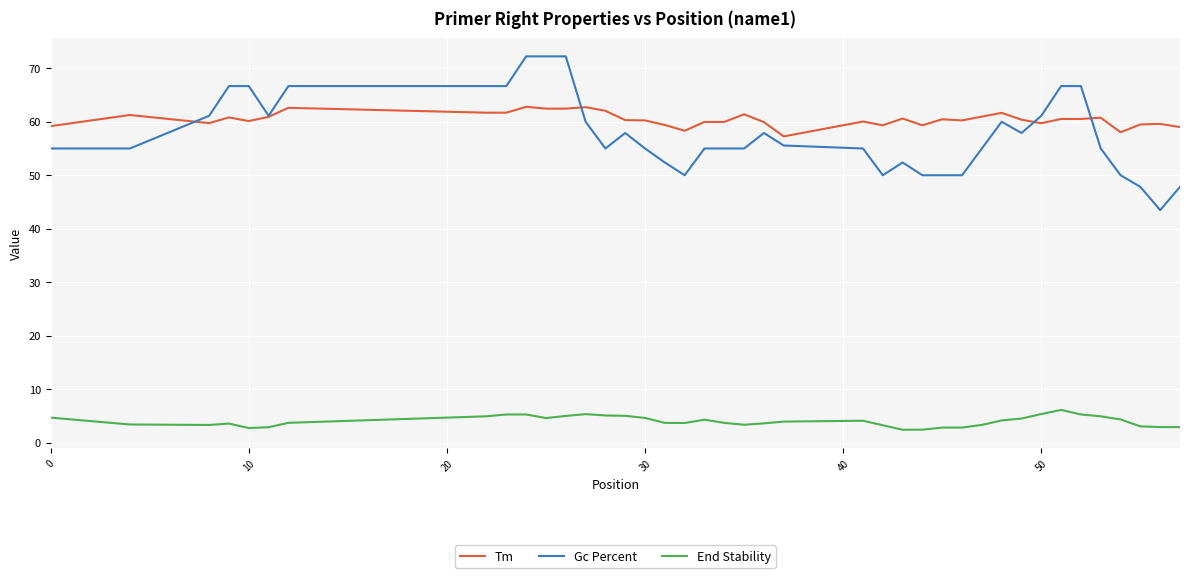

What is the lowest value of the End Stability series?

2.4